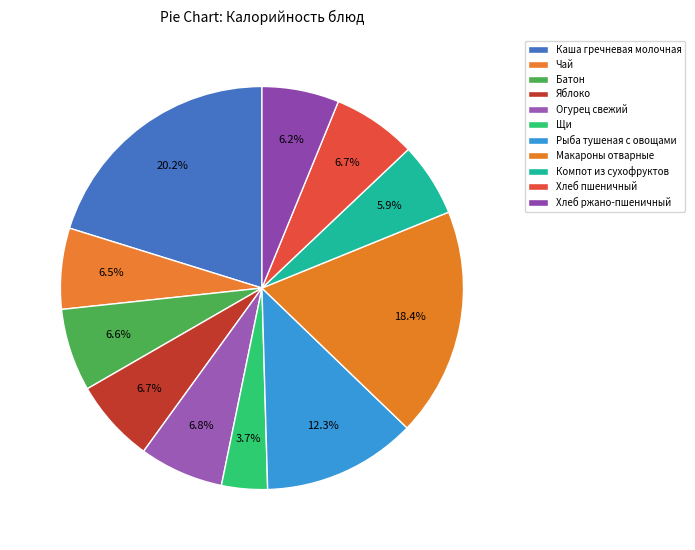

Count the number of slices in the pie.

11